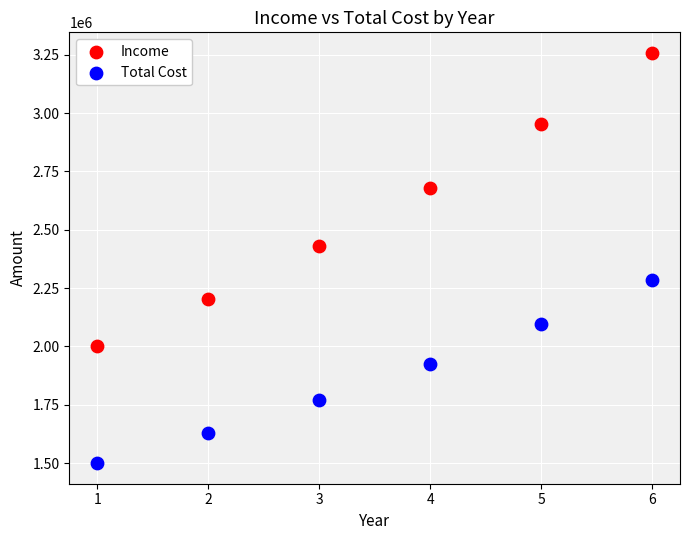

In the Total Cost series, what Y value is closest to 1893059?

1925119.6